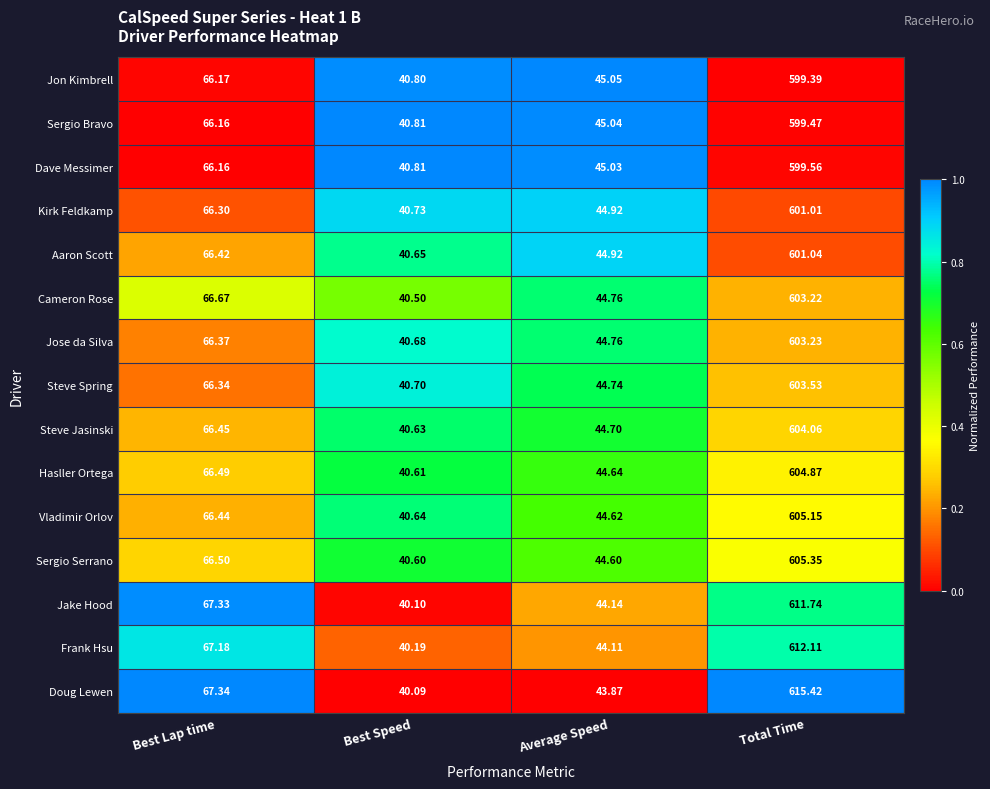

At which label is Kirk Feldkamp closest to 320?

Best Lap time